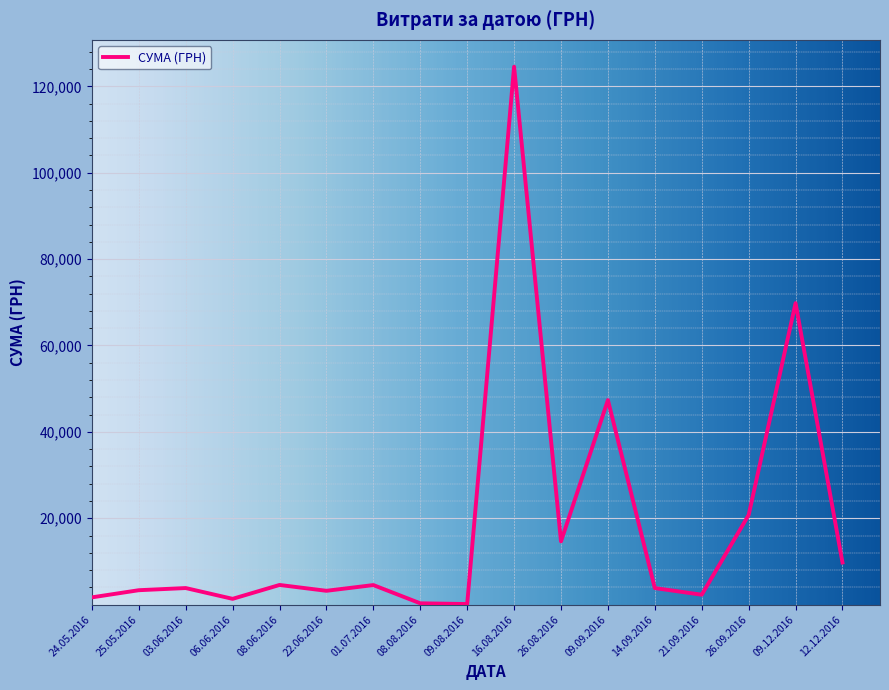

Which category has the highest value across all series?

16.08.2016